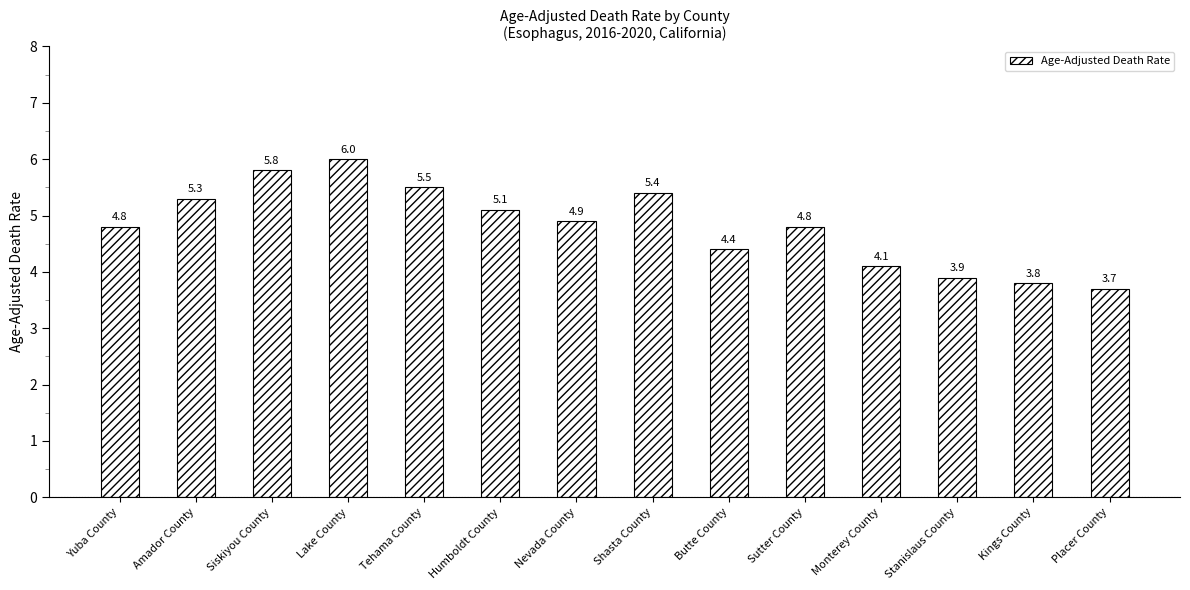

What is the sum of all values?

67.5